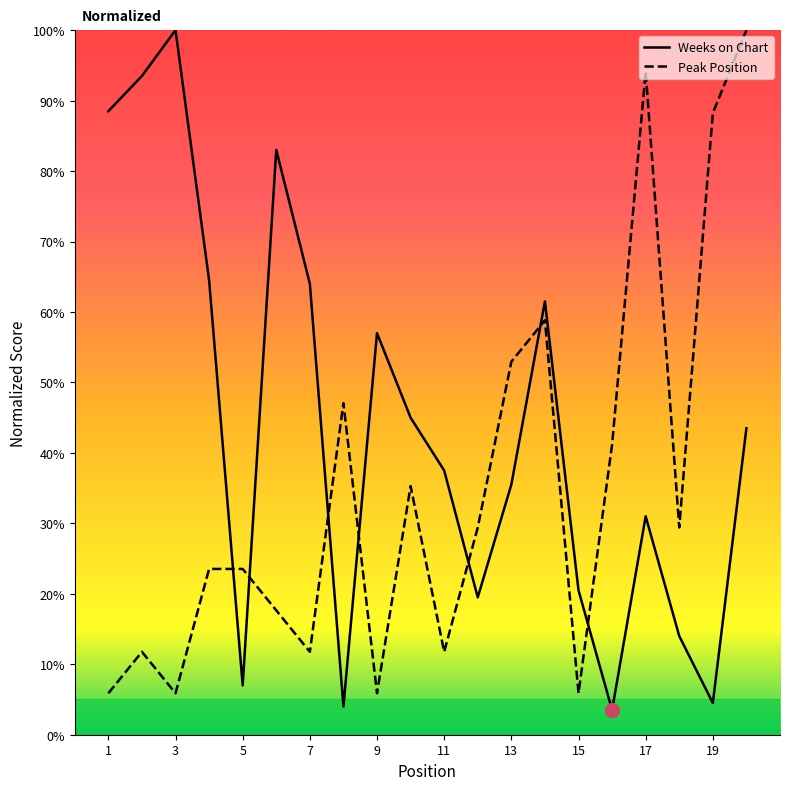

How many intersections are there between Weeks on Chart and Peak Position?

7